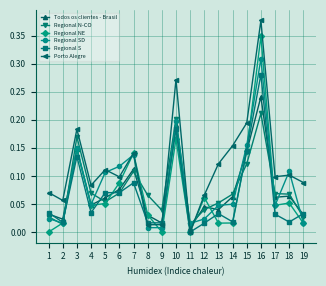

Is it true that Regional S equals 0.0 at 9?

True